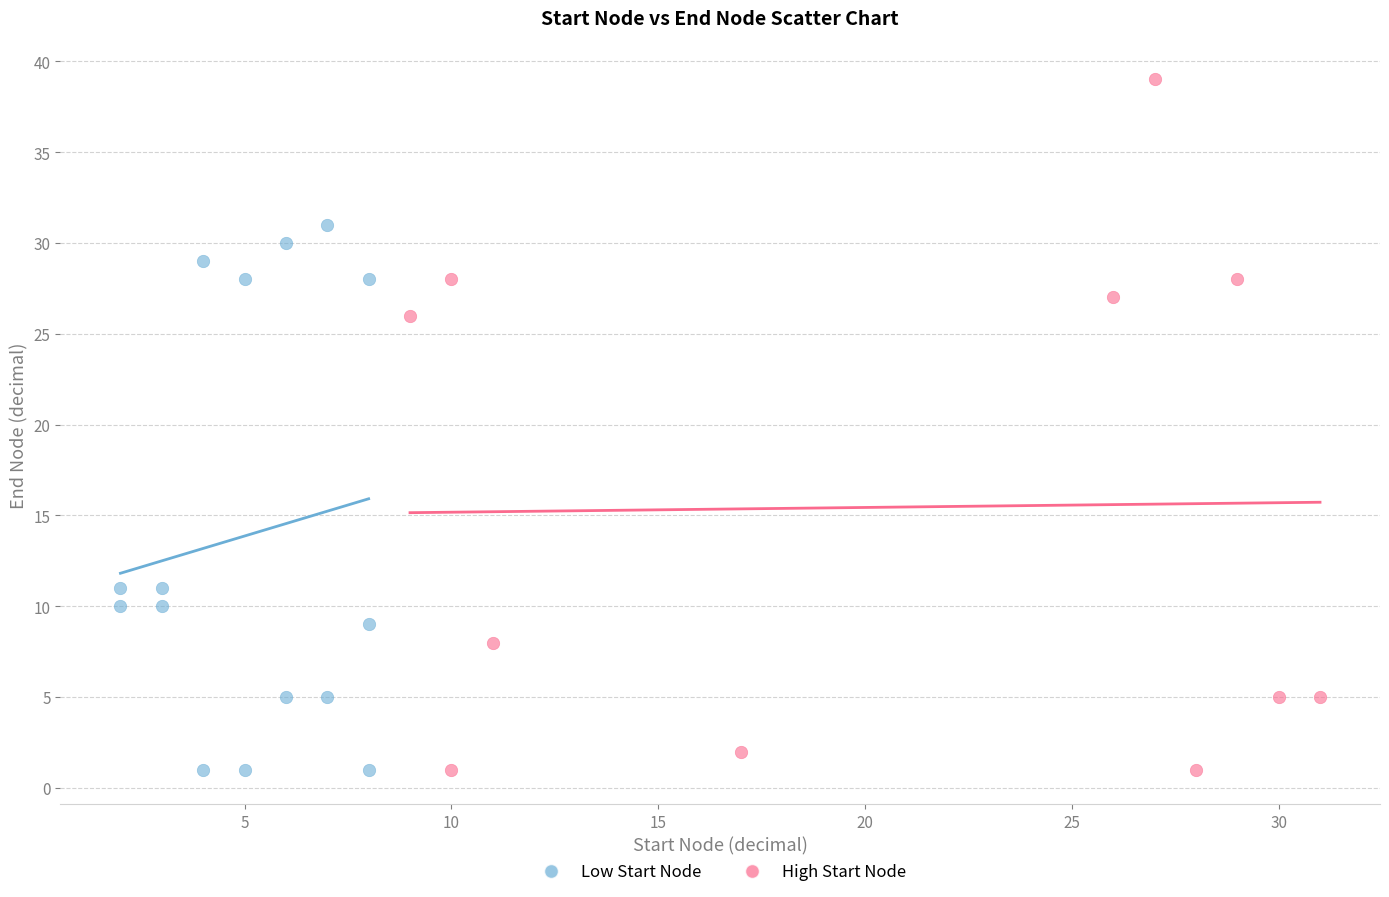

Which series reaches the maximum Y coordinate?

High Start Node